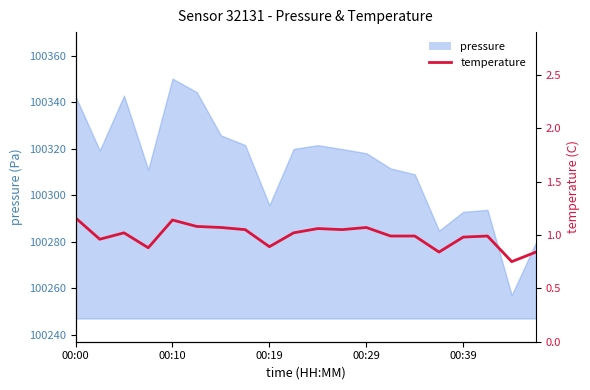

Which has a higher value, 12 or 17?

12